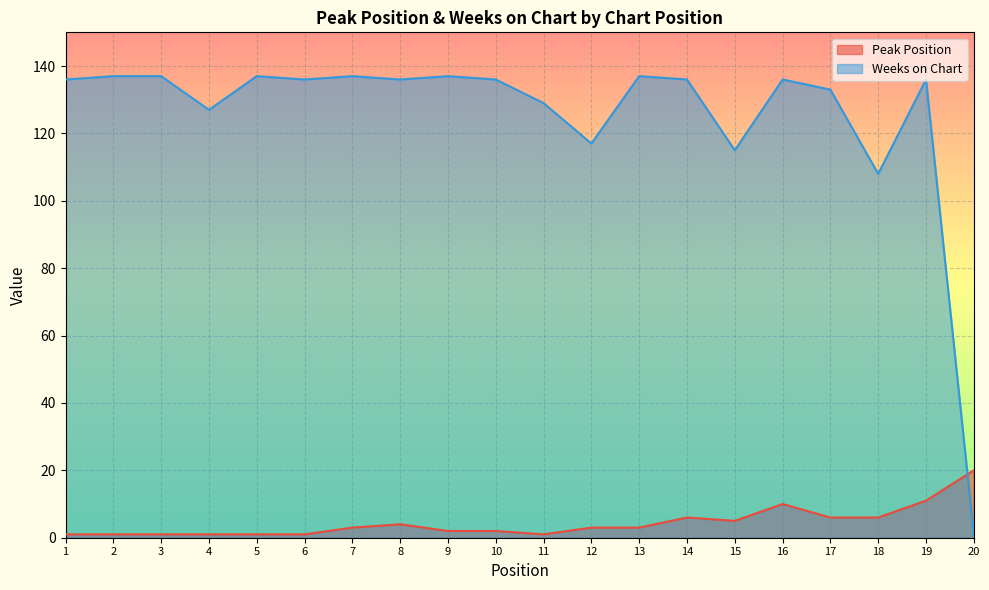

How many lines are shown in the chart?

2